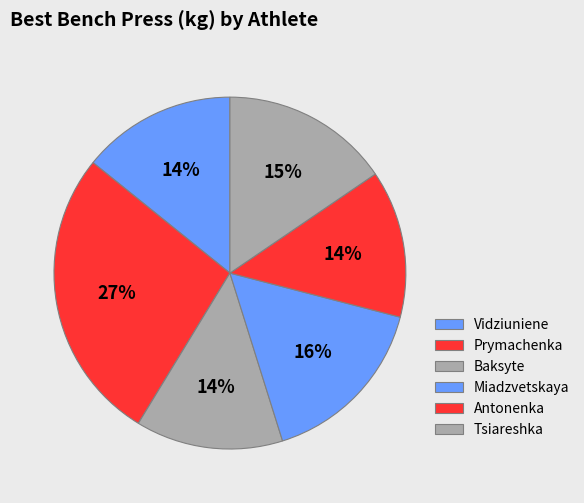

The Prymachenka slice represents 32% of the pie. True or false?

False